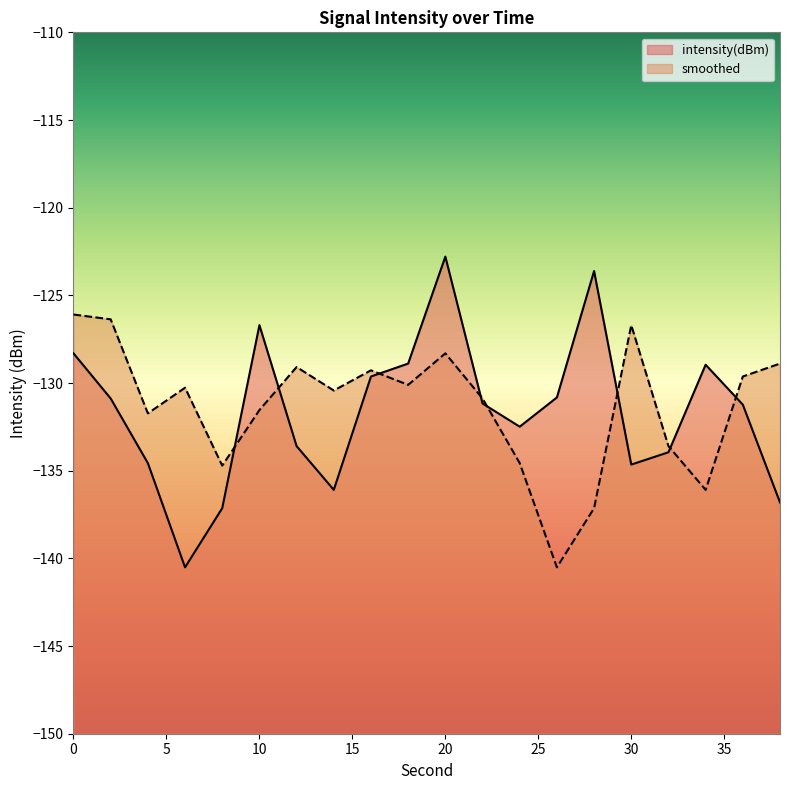

What is the difference between the maximum and minimum values in the intensity(dBm) series?

17.7